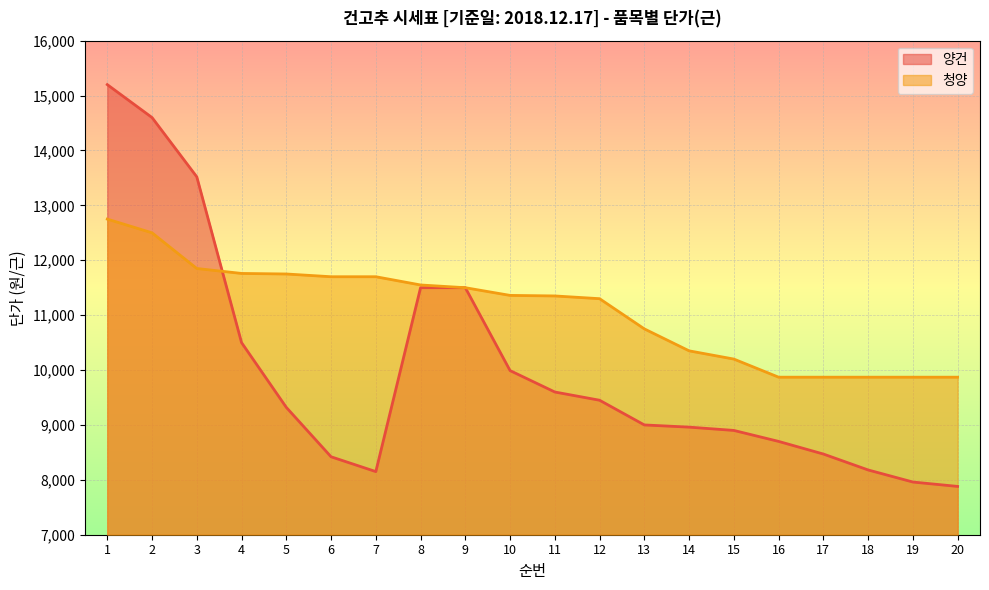

After their last crossing, which series has the higher values: 양건 or 청양?

청양